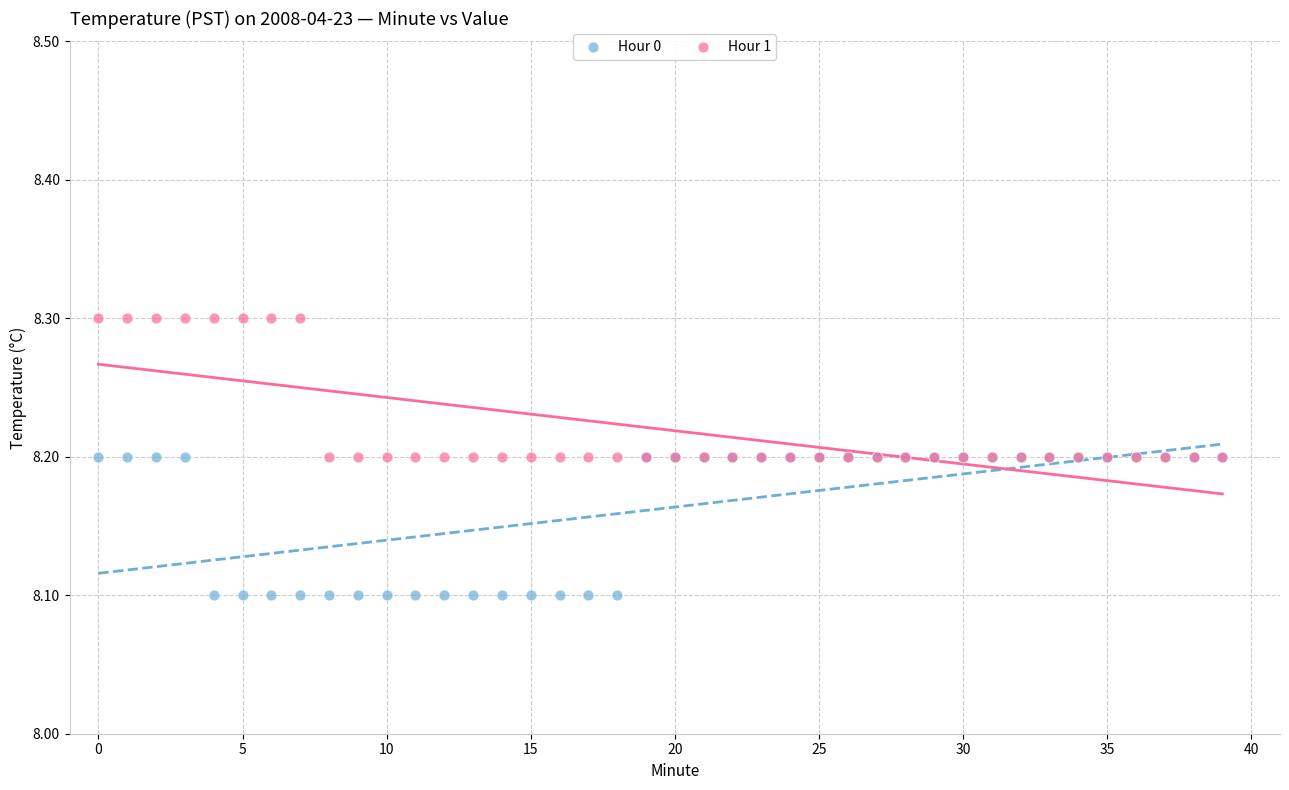

Which series contains the lowest Y value?

Hour 0